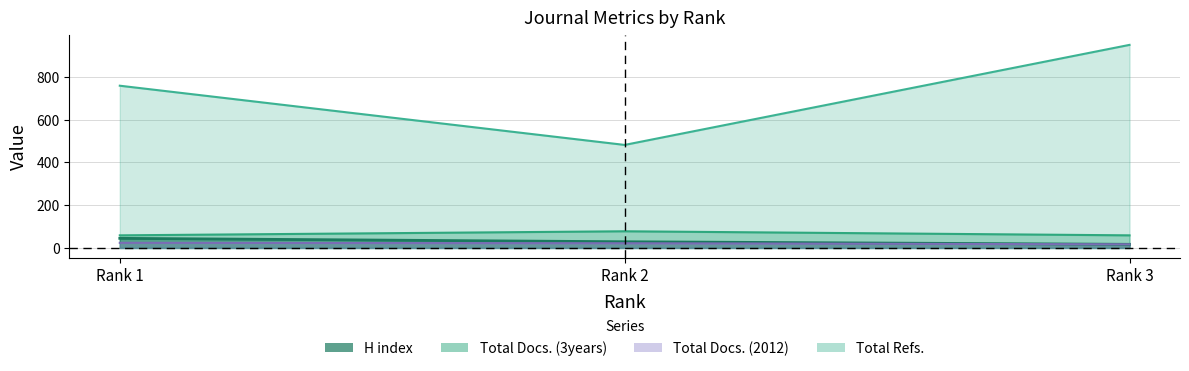

What are all the series names shown in the legend?

H index, Total Docs. (2012), Total Docs. (3years), Total Refs.